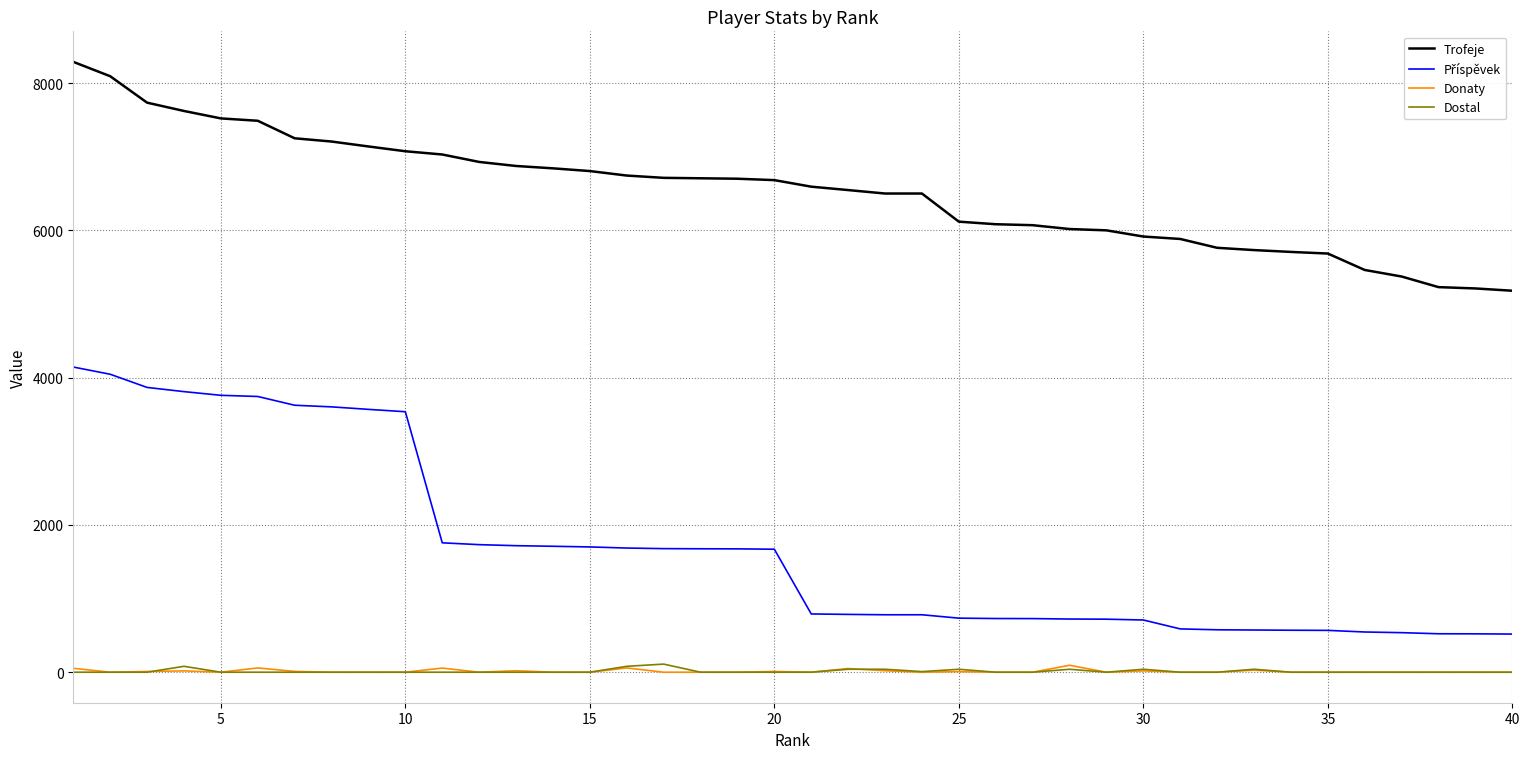

True or false: Donaty and Trofeje intersect in this chart.

False